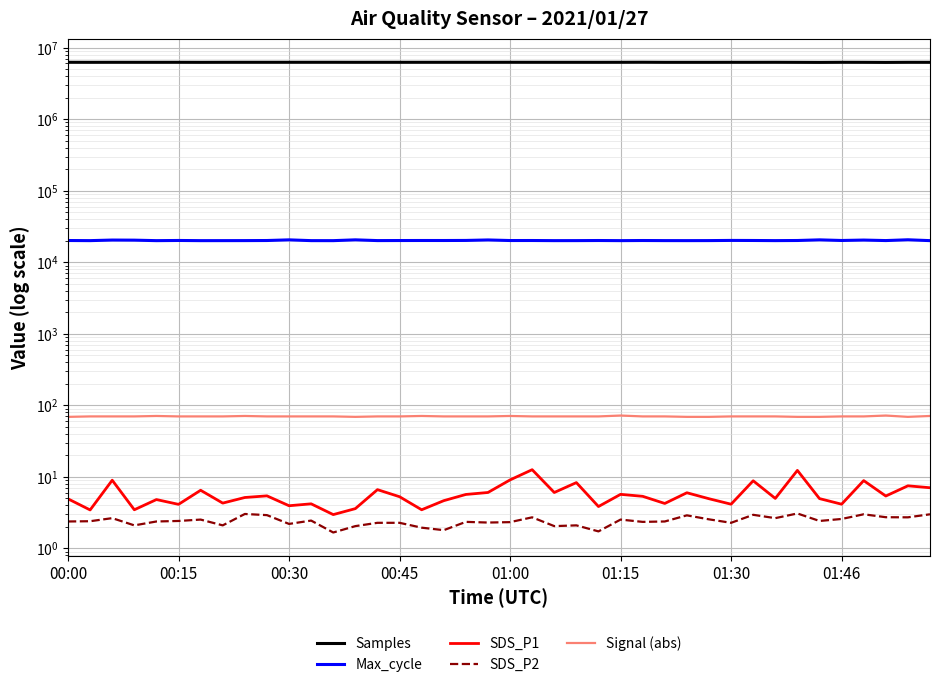

True or false: Max_cycle has more than 1 points higher than both neighbors.

True